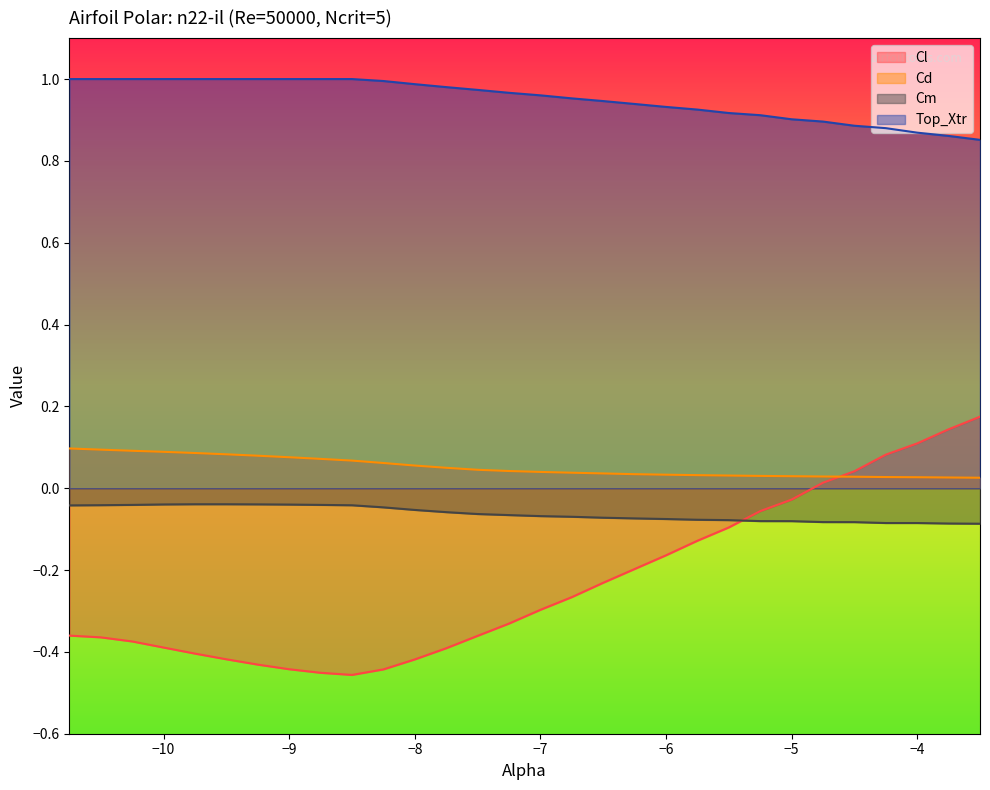

Reading left to right, extract all data points from this chart.

Cl: -10.75=-0.4	-10.5=-0.4	-10.25=-0.4	-10.0=-0.4	-9.75=-0.4	-9.5=-0.4	-9.25=-0.4	-9.0=-0.4	-8.75=-0.5	-8.5=-0.5	-8.25=-0.4	-8.0=-0.4	-7.75=-0.4	-7.5=-0.4	-7.25=-0.3	-7.0=-0.3	-6.75=-0.3	-6.5=-0.2	-6.25=-0.2	-6.0=-0.2	-5.75=-0.1	-5.5=-0.1	-5.25=-0.1	-5.0=-0.0	-4.75=0.0	-4.5=0.0	-4.25=0.1	-4.0=0.1	-3.75=0.1	-3.5=0.2
Cd: -10.75=0.1	-10.5=0.1	-10.25=0.1	-10.0=0.1	-9.75=0.1	-9.5=0.1	-9.25=0.1	-9.0=0.1	-8.75=0.1	-8.5=0.1	-8.25=0.1	-8.0=0.1	-7.75=0.0	-7.5=0.0	-7.25=0.0	-7.0=0.0	-6.75=0.0	-6.5=0.0	-6.25=0.0	-6.0=0.0	-5.75=0.0	-5.5=0.0	-5.25=0.0	-5.0=0.0	-4.75=0.0	-4.5=0.0	-4.25=0.0	-4.0=0.0	-3.75=0.0	-3.5=0.0
Cm: -10.75=-0.0	-10.5=-0.0	-10.25=-0.0	-10.0=-0.0	-9.75=-0.0	-9.5=-0.0	-9.25=-0.0	-9.0=-0.0	-8.75=-0.0	-8.5=-0.0	-8.25=-0.0	-8.0=-0.1	-7.75=-0.1	-7.5=-0.1	-7.25=-0.1	-7.0=-0.1	-6.75=-0.1	-6.5=-0.1	-6.25=-0.1	-6.0=-0.1	-5.75=-0.1	-5.5=-0.1	-5.25=-0.1	-5.0=-0.1	-4.75=-0.1	-4.5=-0.1	-4.25=-0.1	-4.0=-0.1	-3.75=-0.1	-3.5=-0.1
Top_Xtr: -10.75=1.0	-10.5=1.0	-10.25=1.0	-10.0=1.0	-9.75=1.0	-9.5=1.0	-9.25=1.0	-9.0=1.0	-8.75=1.0	-8.5=1.0	-8.25=1.0	-8.0=1.0	-7.75=1.0	-7.5=1.0	-7.25=1.0	-7.0=1.0	-6.75=1.0	-6.5=0.9	-6.25=0.9	-6.0=0.9	-5.75=0.9	-5.5=0.9	-5.25=0.9	-5.0=0.9	-4.75=0.9	-4.5=0.9	-4.25=0.9	-4.0=0.9	-3.75=0.9	-3.5=0.9